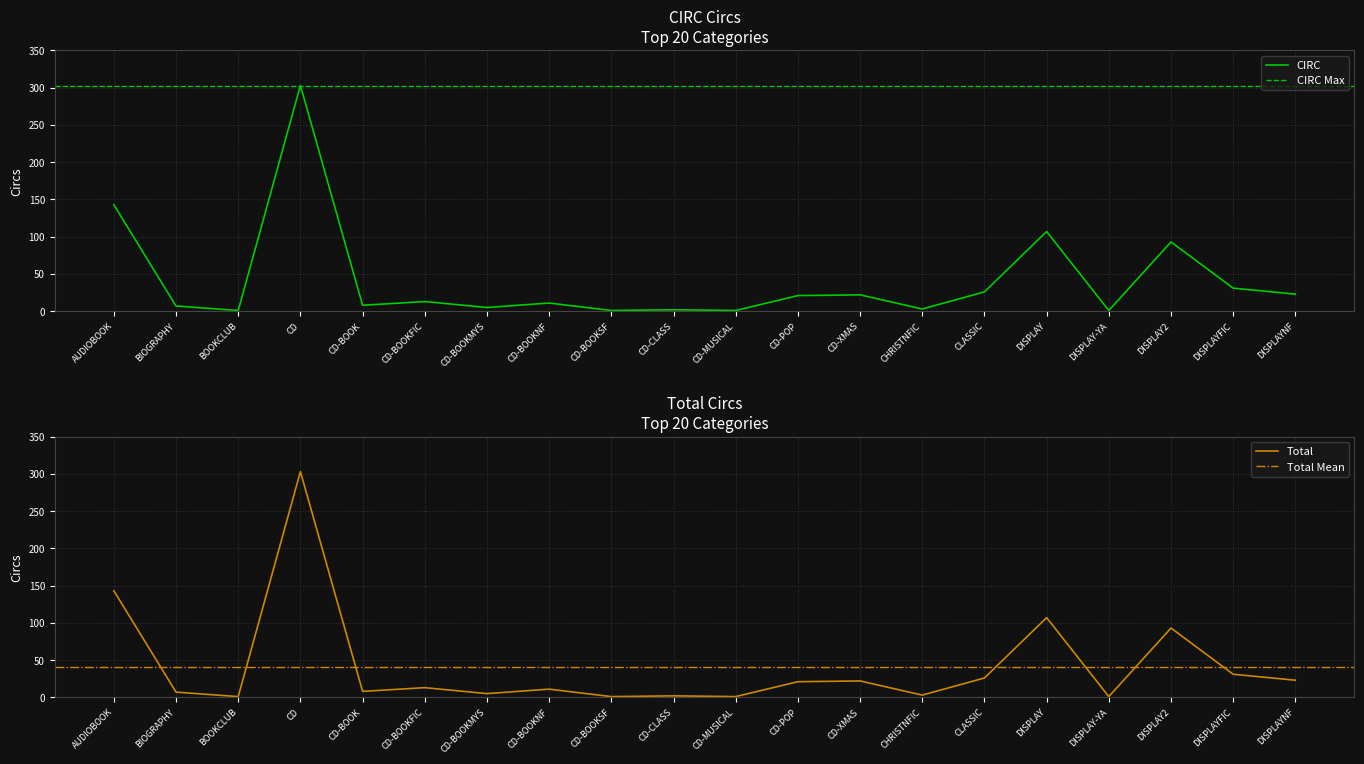

Reading left to right, list all the values displayed in this chart.

CIRC: 143	7	1	303	8	13	5	11	1	2	1	21	22	3	26	107	1	93	31	23
Total: 143	7	1	303	8	13	5	11	1	2	1	21	22	3	26	107	1	93	31	23